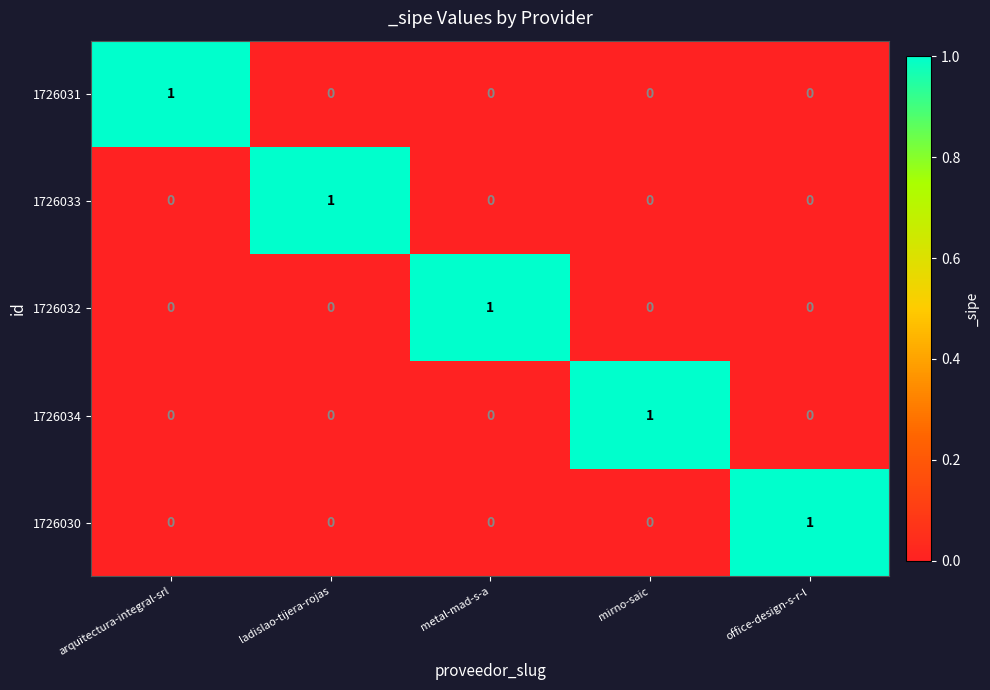

Reading right to left, extract all data points from this chart.

1726031: 0	0	0	0	1
1726033: 0	0	0	1	0
1726032: 0	0	1	0	0
1726034: 0	1	0	0	0
1726030: 1	0	0	0	0